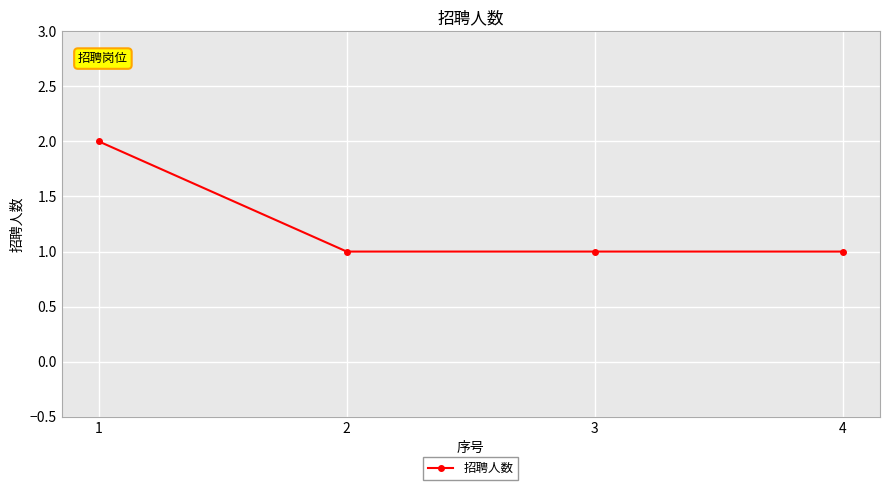

True or false: the data has more than 1 interior local peaks.

False